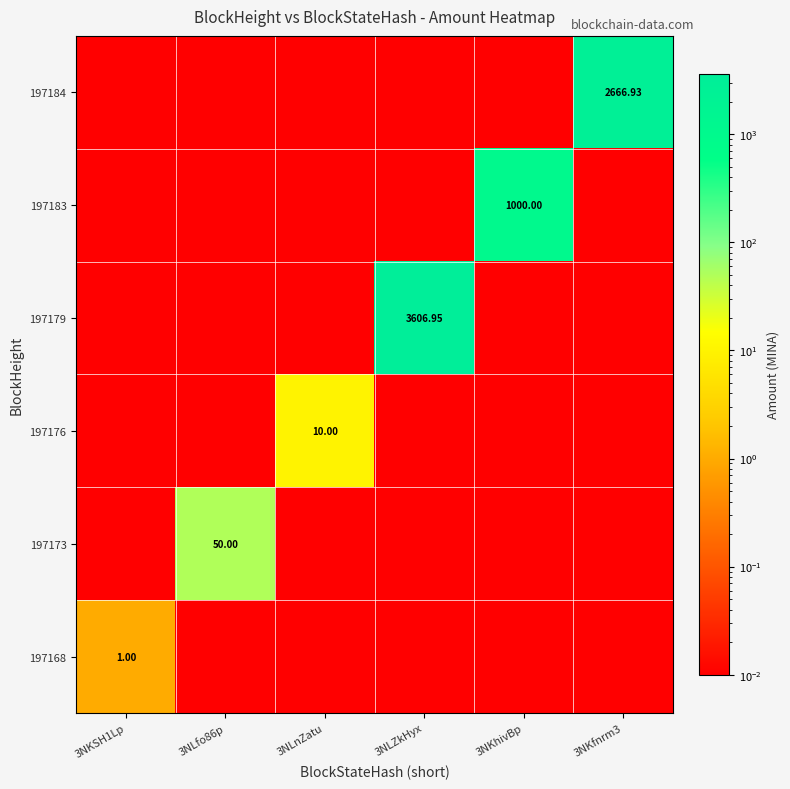

Is the value of 197179 at 3NLZkHyx greater than the value of 197176 at 3NLnZatu?

Yes